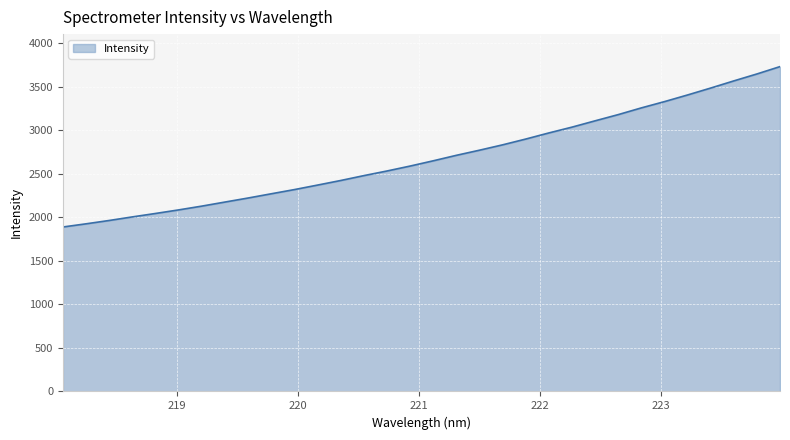

What is the greatest value displayed?

3734.4